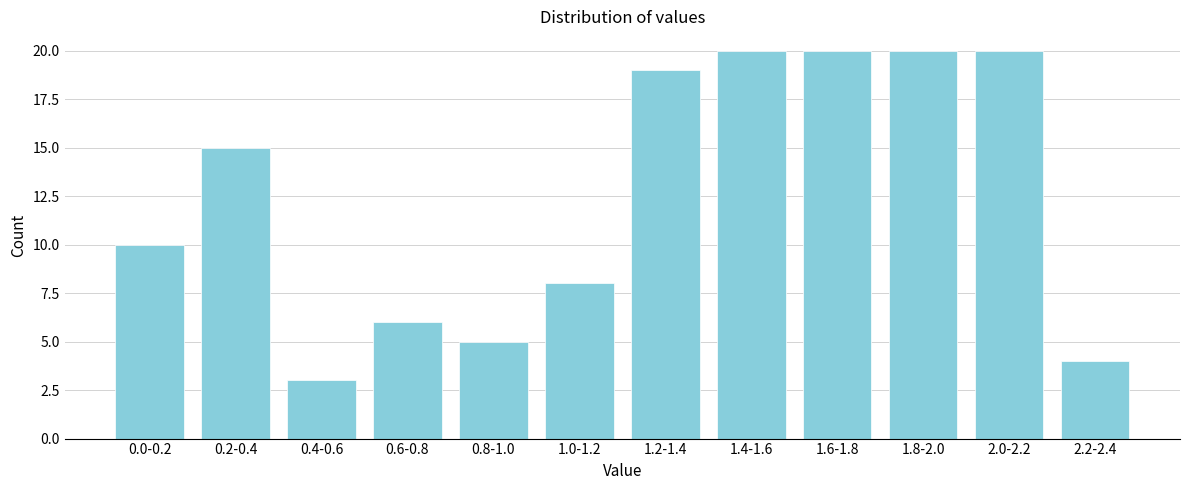

Reading left to right, extract all data points from this chart.

0.0-0.2=10	0.2-0.4=15	0.4-0.6=3	0.6-0.8=6	0.8-1.0=5	1.0-1.2=8	1.2-1.4=19	1.4-1.6=20	1.6-1.8=20	1.8-2.0=20	2.0-2.2=20	2.2-2.4=4